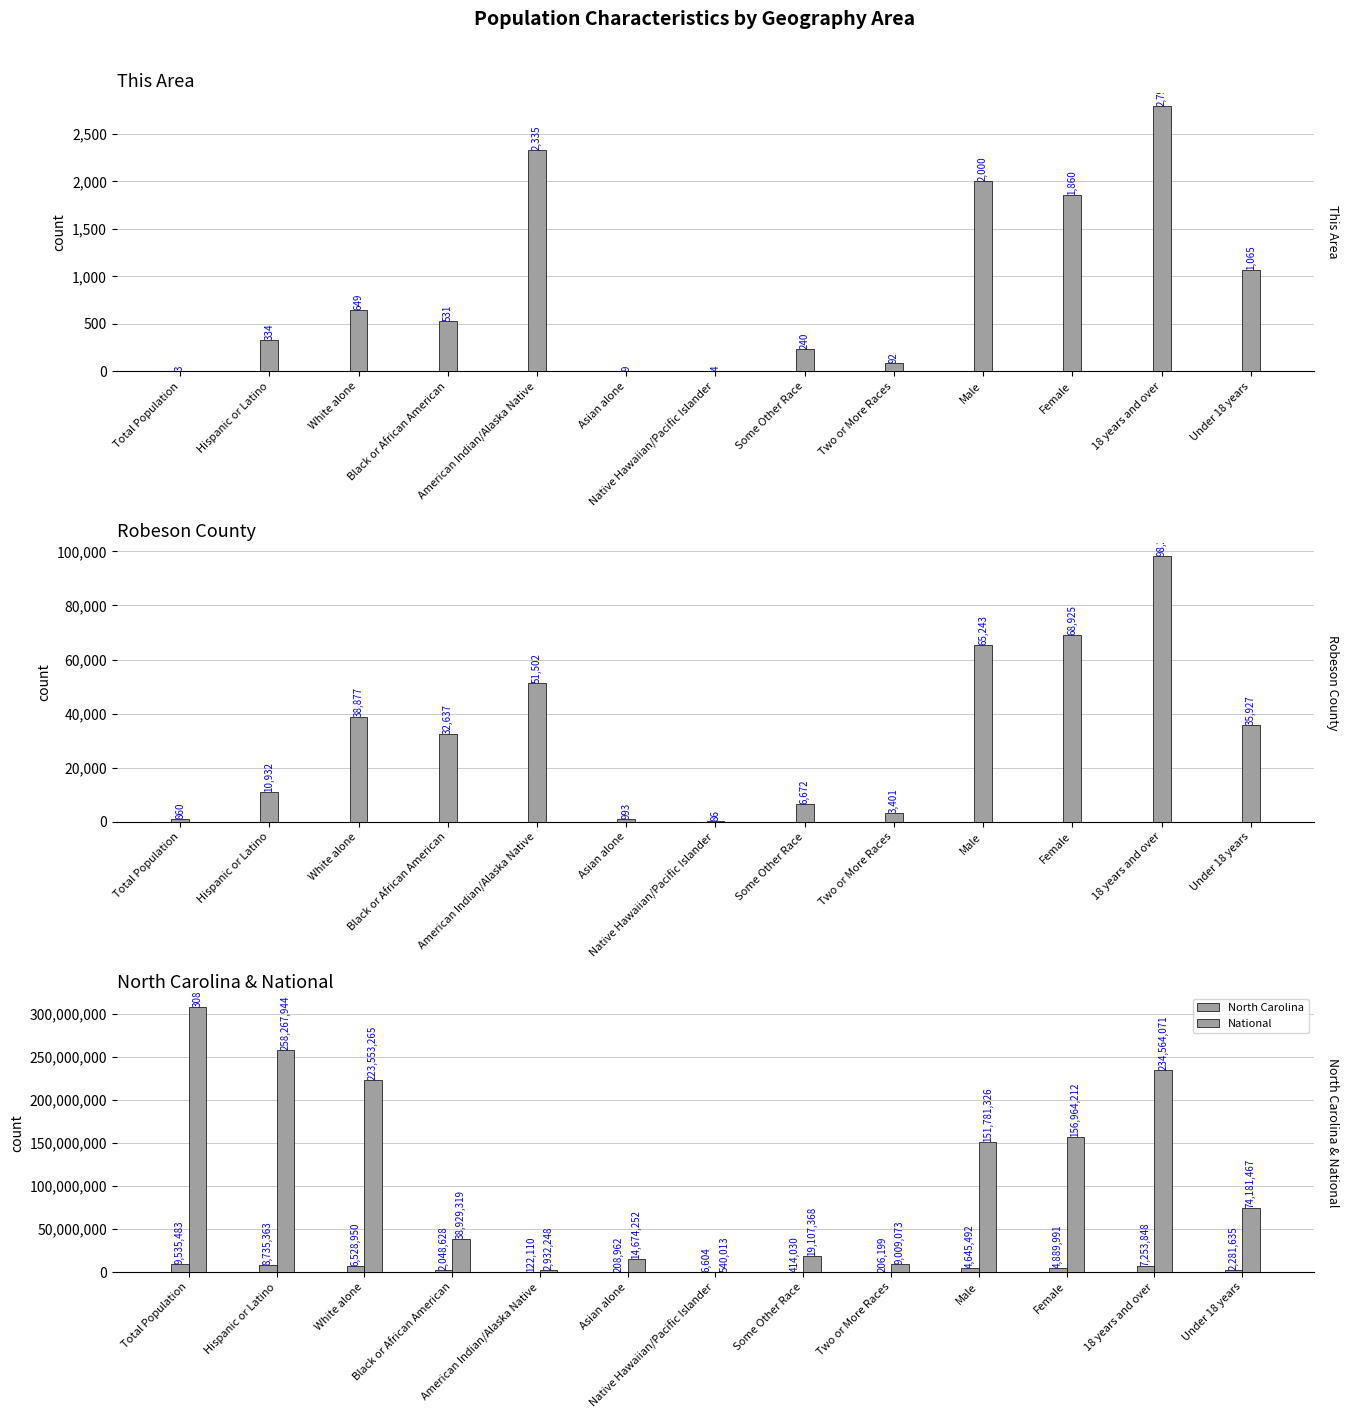

Between American Indian/Alaska Native and Total Population, which is larger?

American Indian/Alaska Native